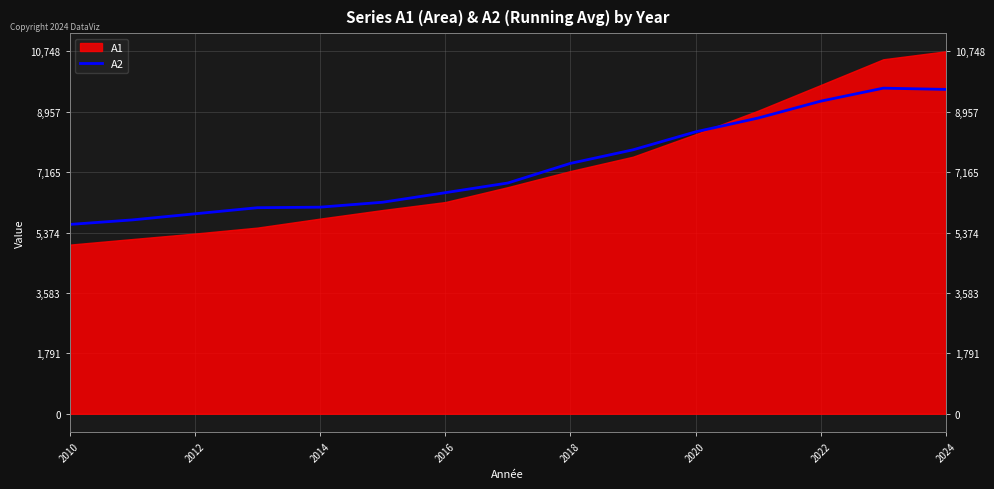

What is the difference between the second highest and second lowest values?

3870